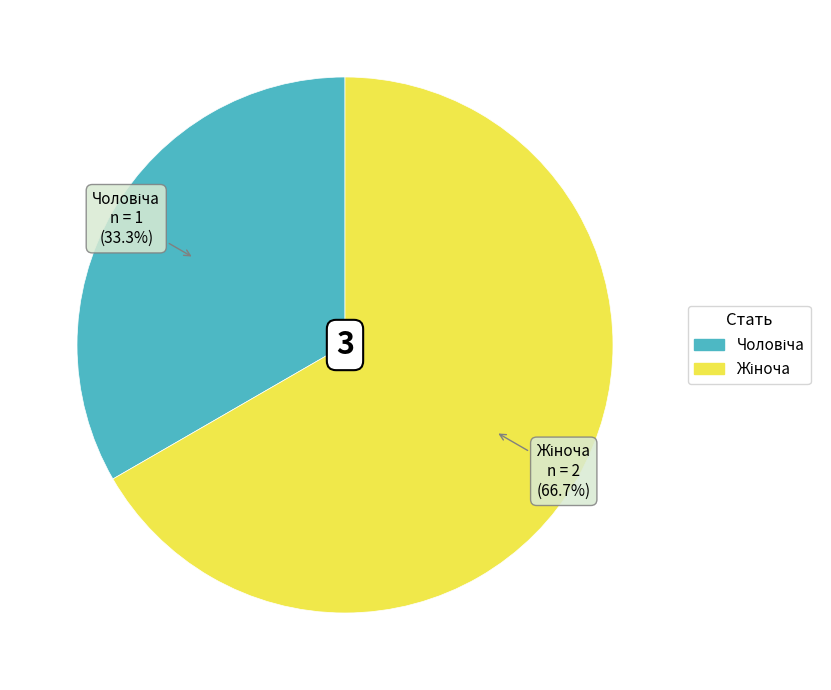

To the nearest percent, what portion does Чоловіча represent?

33%